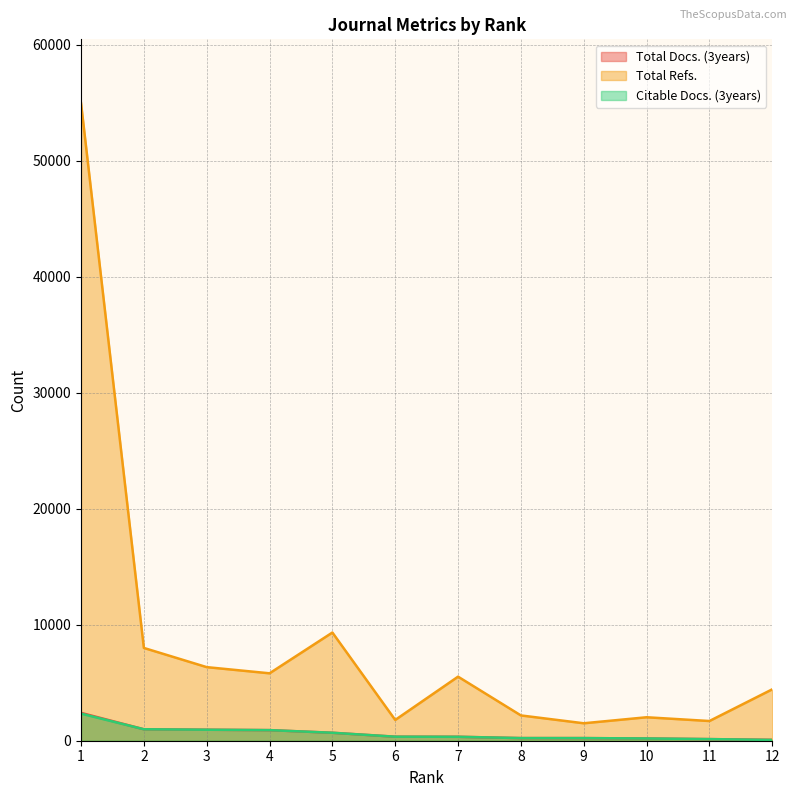

At how many categories does at least one series exceed 28542?

1